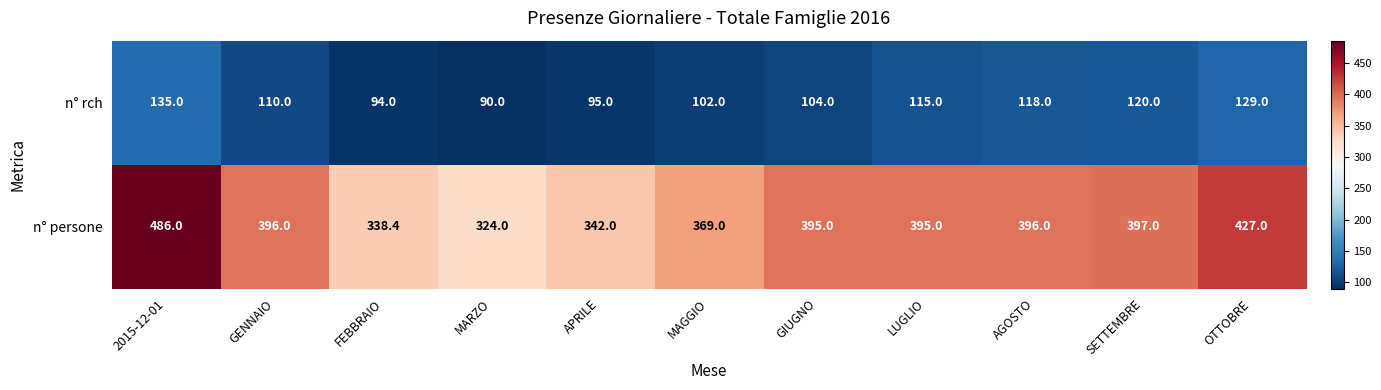

The value of n° rch at SETTEMBRE is 62.8. True or false?

False